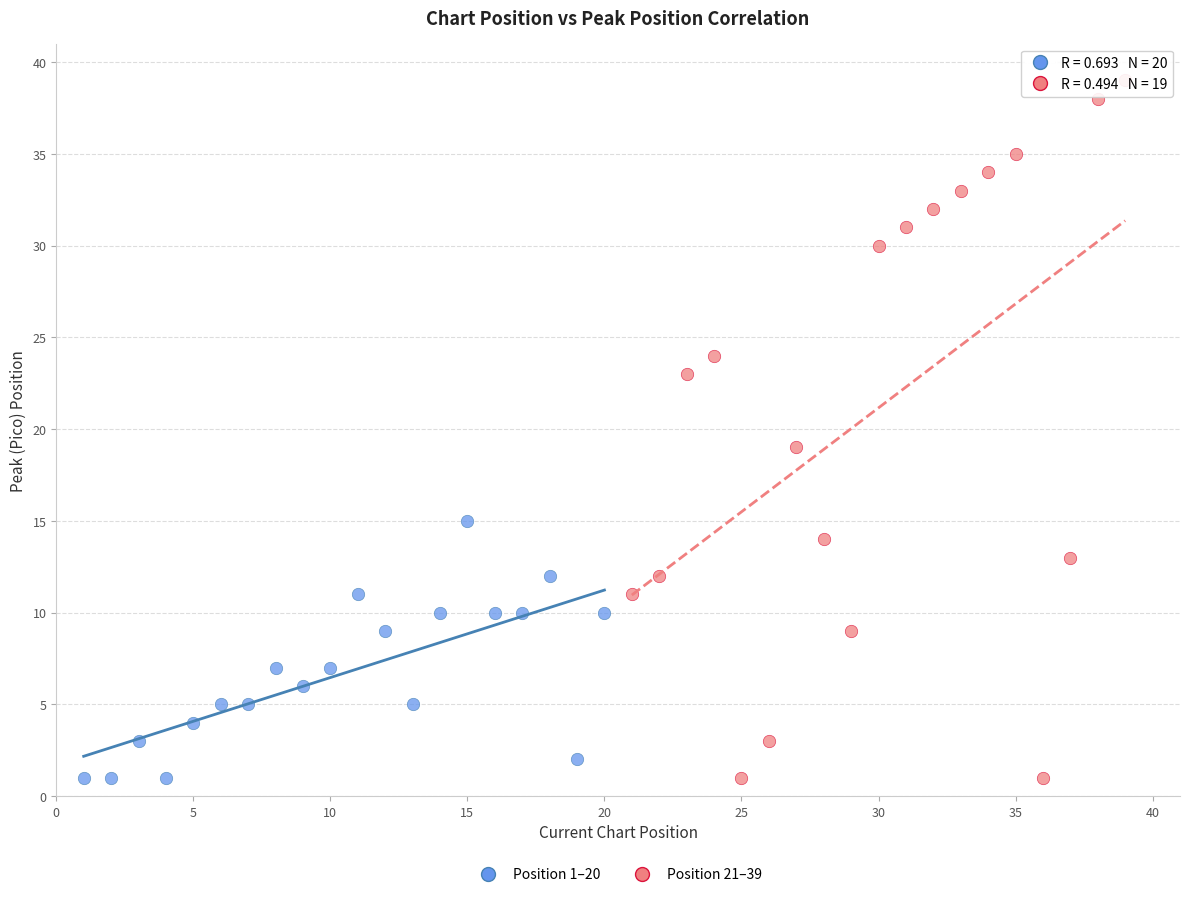

Which series reaches the maximum Y coordinate?

Position 21–39